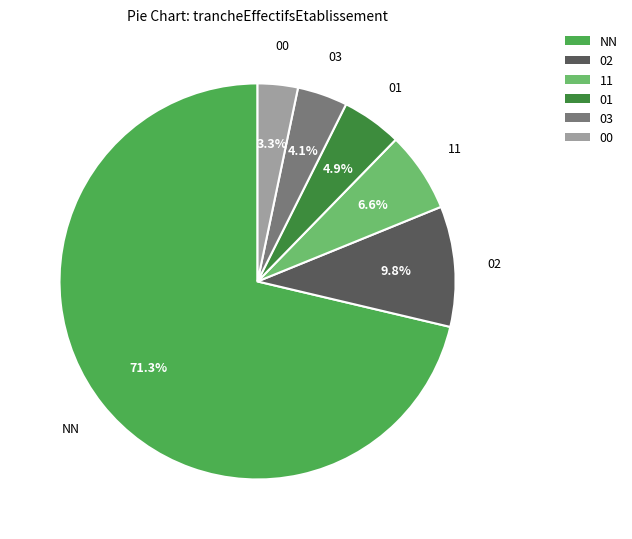

Combined, what portion of the pie is 01 and 00?

8.2%